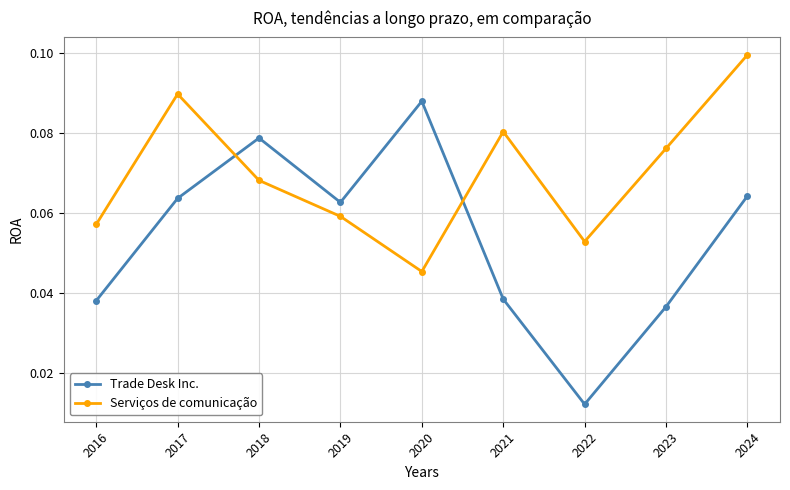

At which label does Trade Desk Inc. reach its peak?

2020